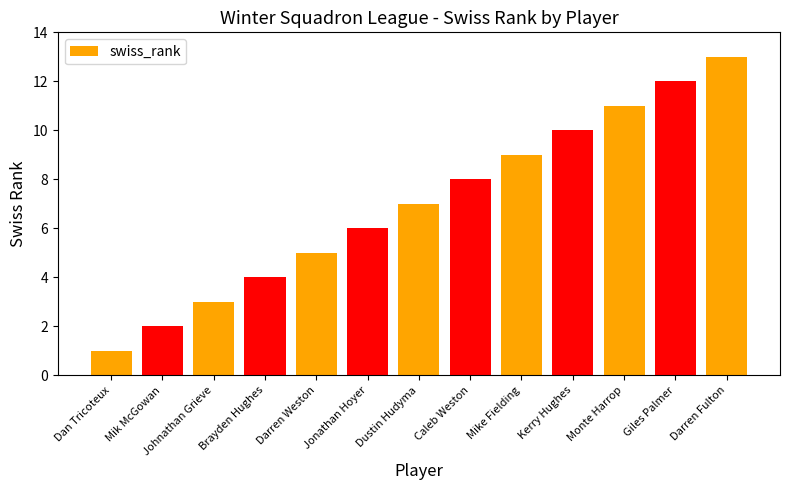

Rank the categories by value from highest to lowest.

Darren Fulton, Giles Palmer, Monte Harrop, Kerry Hughes, Mike Fielding, Caleb Weston, Dustin Hudyma, Jonathan Hoyer, Darren Weston, Brayden Hughes, Johnathan Grieve, Mik McGowan, Dan Tricoteux